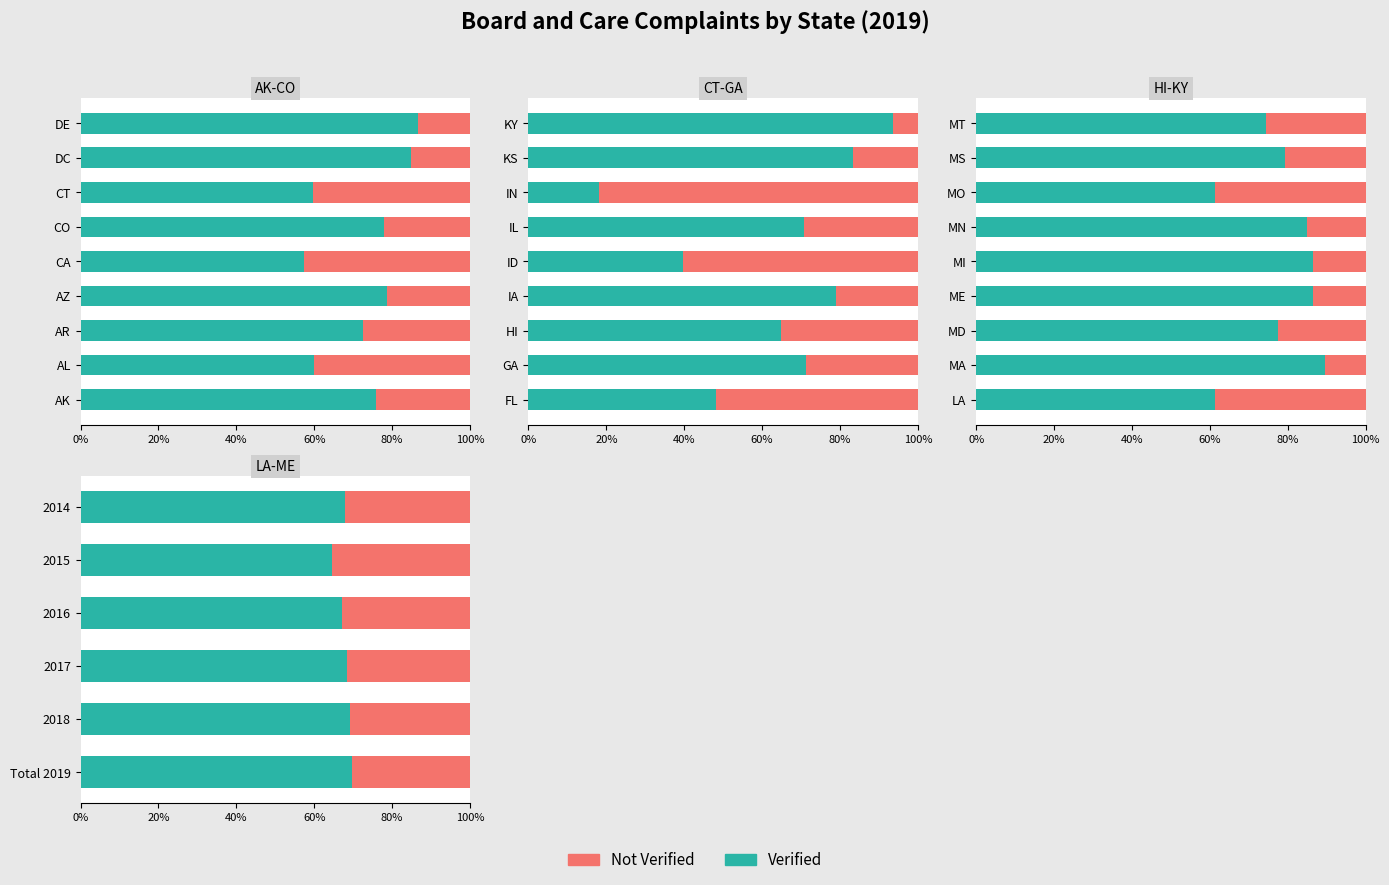

The Verified series shows 0.3 at 2018. True or false?

False